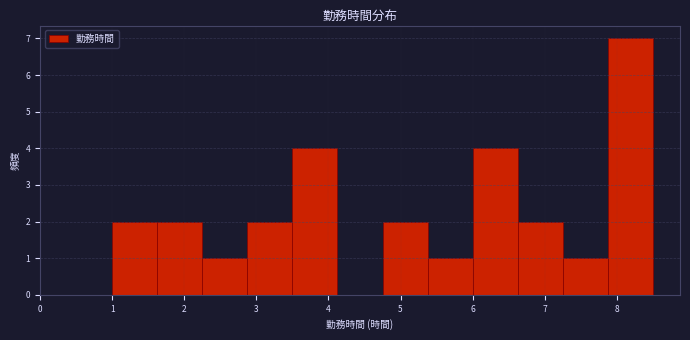

Reading left to right, transcribe this chart: for each bar, give the range it covers on the x-axis and its height. Neither the bar edges nor the heights are printed on the chart, so give them approximately, as read against the axes.

1.0 to 1.6: 2
1.6 to 2.3: 2
2.3 to 2.9: 1
2.9 to 3.5: 2
3.5 to 4.1: 4
4.1 to 4.8: 0
4.8 to 5.4: 2
5.4 to 6.0: 1
6.0 to 6.6: 4
6.6 to 7.3: 2
7.3 to 7.9: 1
7.9 to 8.5: 7